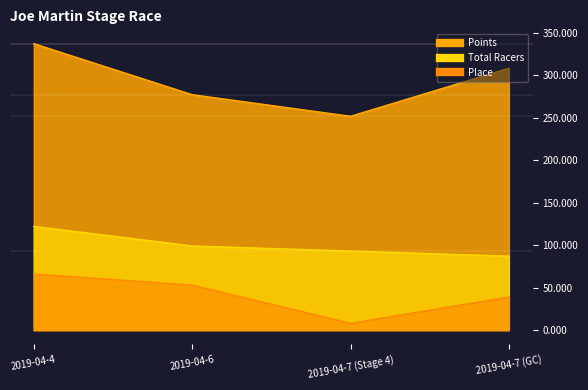

List the labels in order of Total Racers value, smallest first.

2019-04-7 (GC), 2019-04-7 (Stage 4), 2019-04-6, 2019-04-4